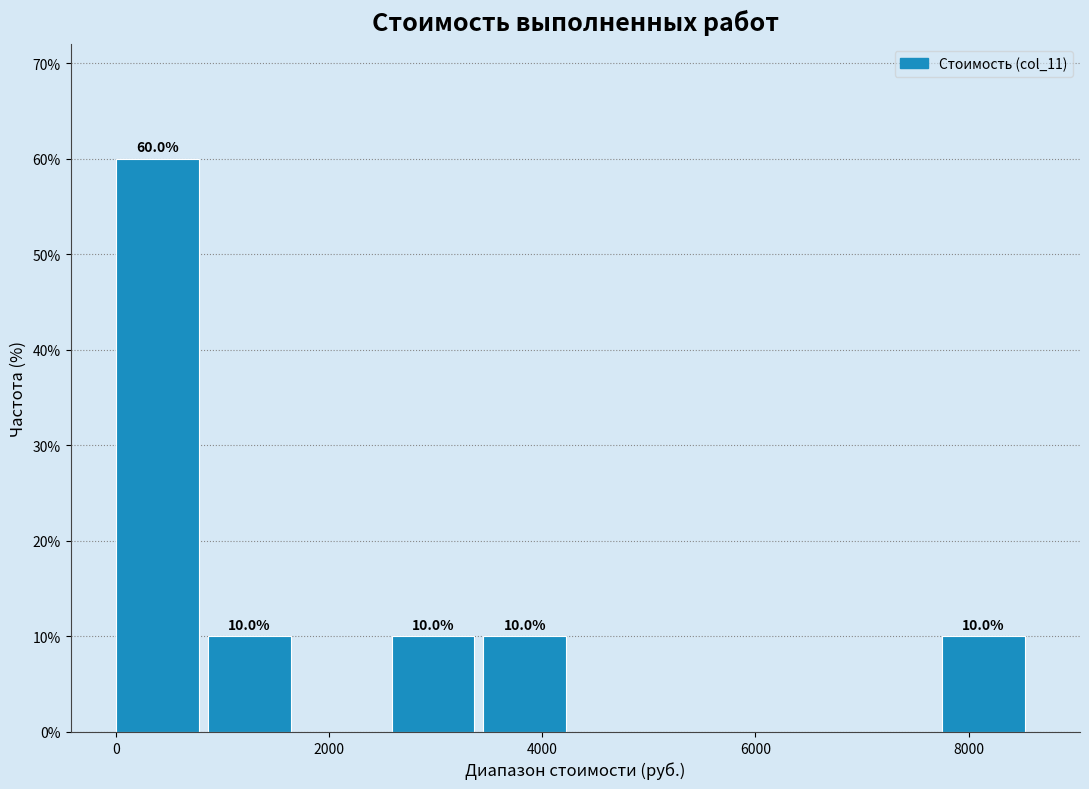

Over which range of the x-axis is the bar tallest?

0 to 800